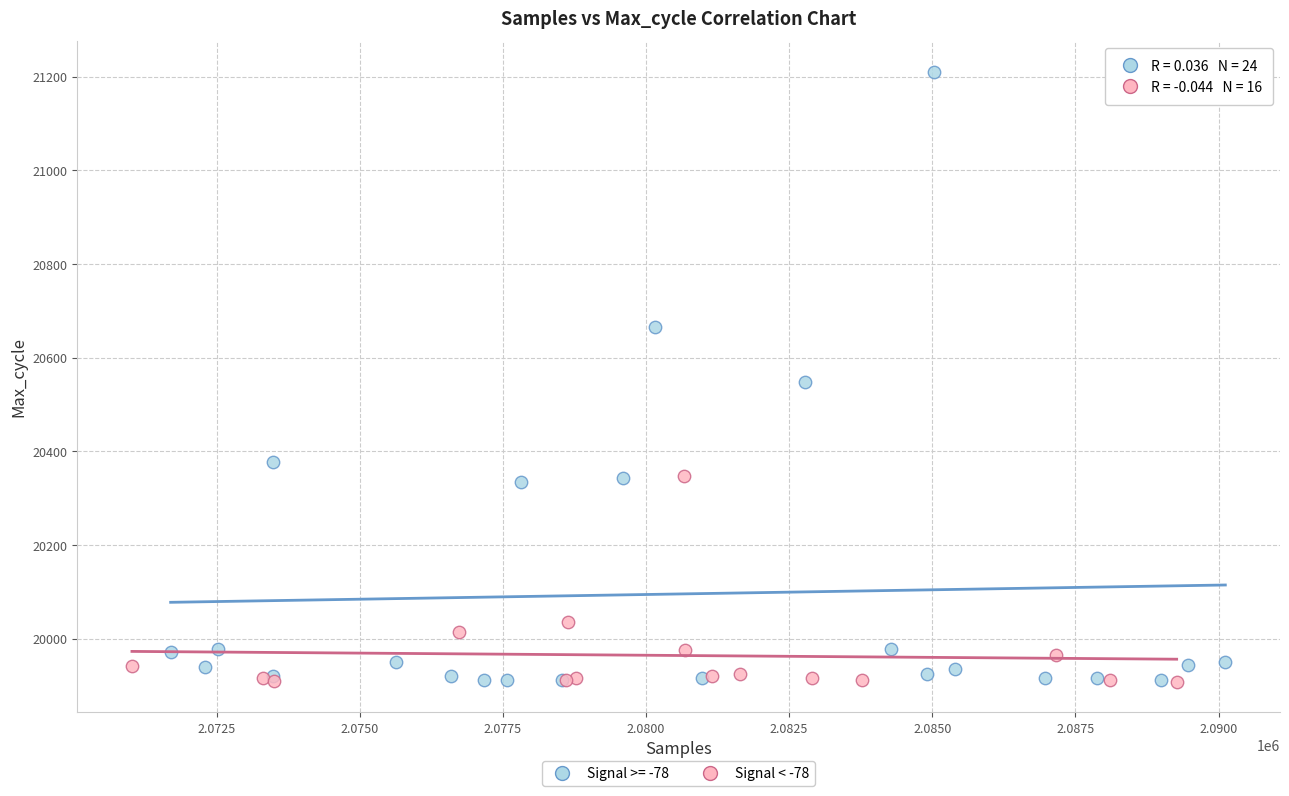

Which series has the largest Y range (max minus min)?

Signal >= -78